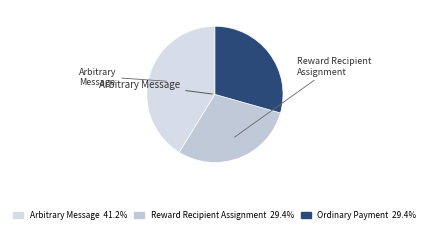

Rank the categories by value from lowest to highest.

Ordinary Payment, Reward Recipient Assignment, Arbitrary Message